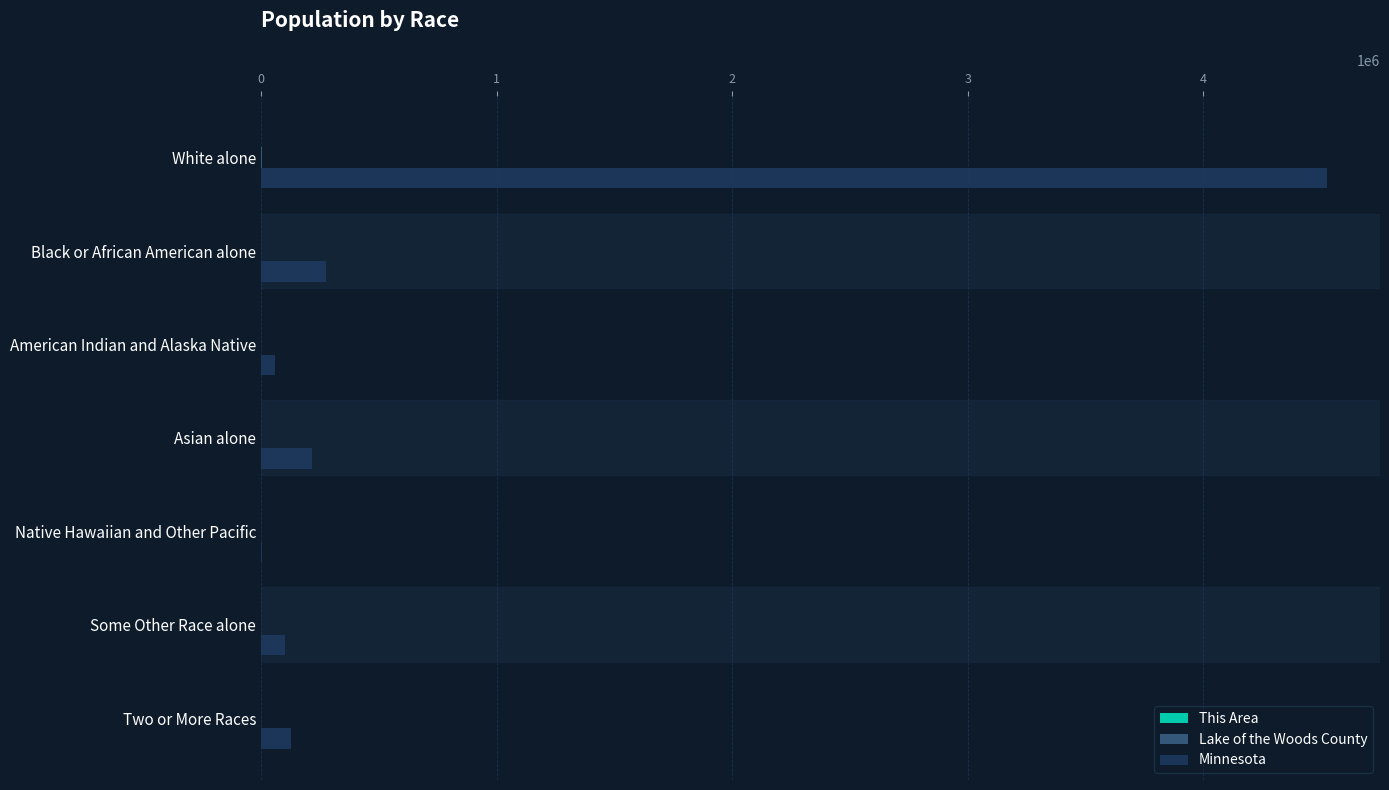

Which series changed the most between White alone and Asian alone?

Minnesota